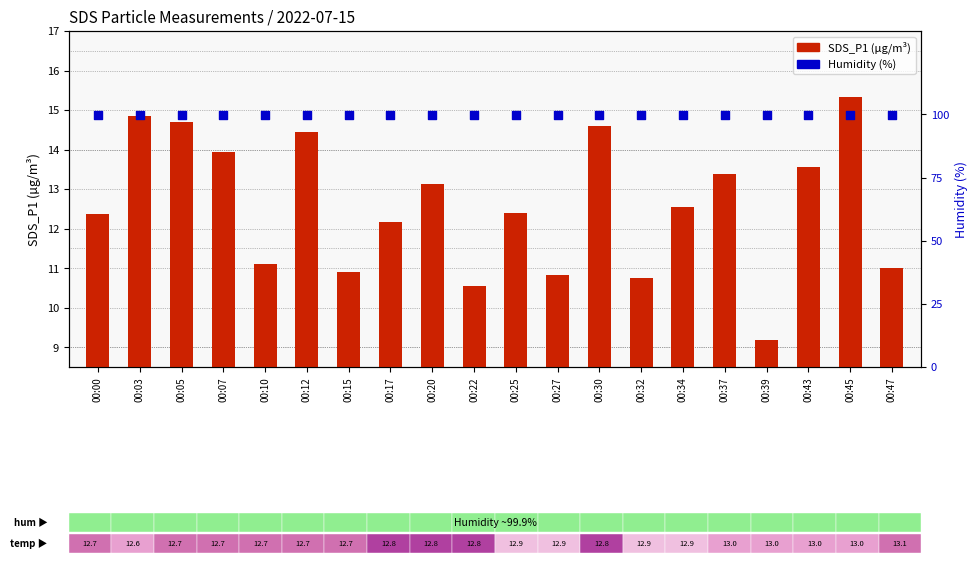

Which series has the largest total across all categories?

Humidity (%)